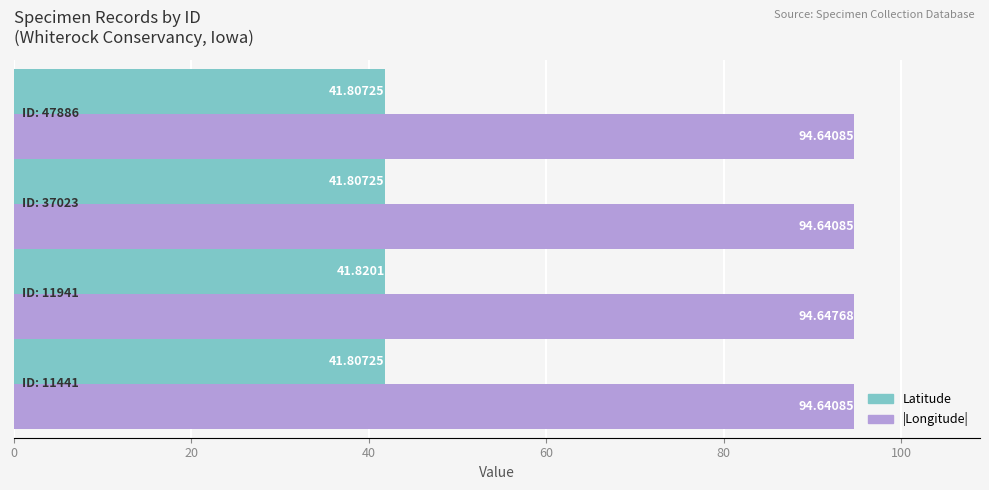

Rank the series by their average value, from highest to lowest.

|Longitude|, Latitude